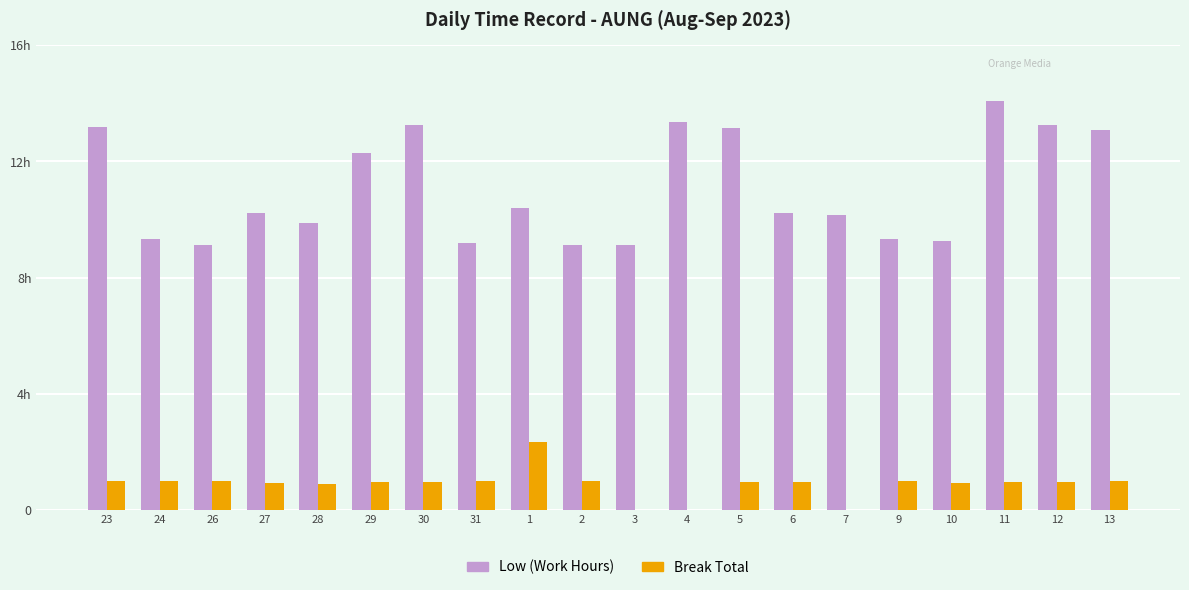

Which label corresponds to the smallest value in the chart?

3